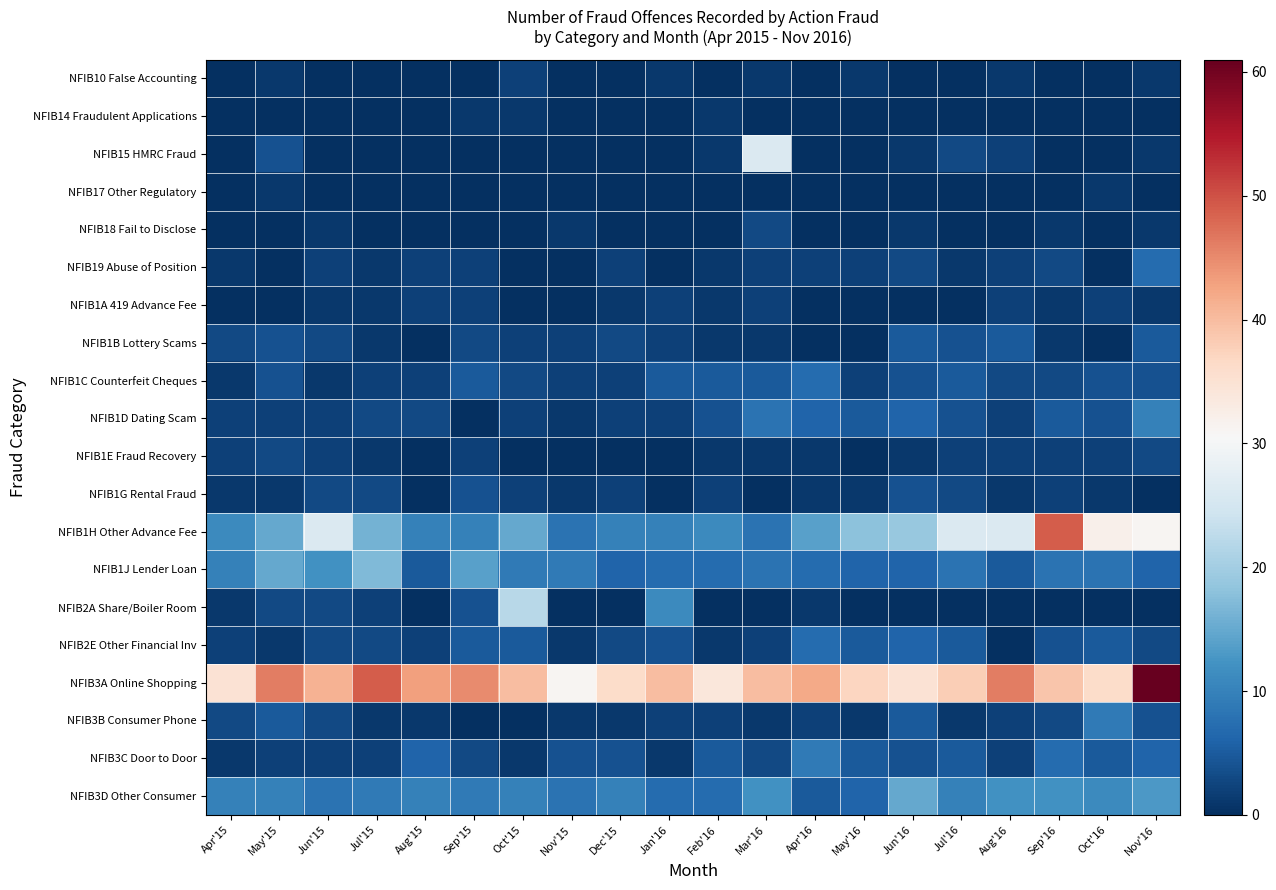

At which category is the sum across all series the highest?

Nov'16